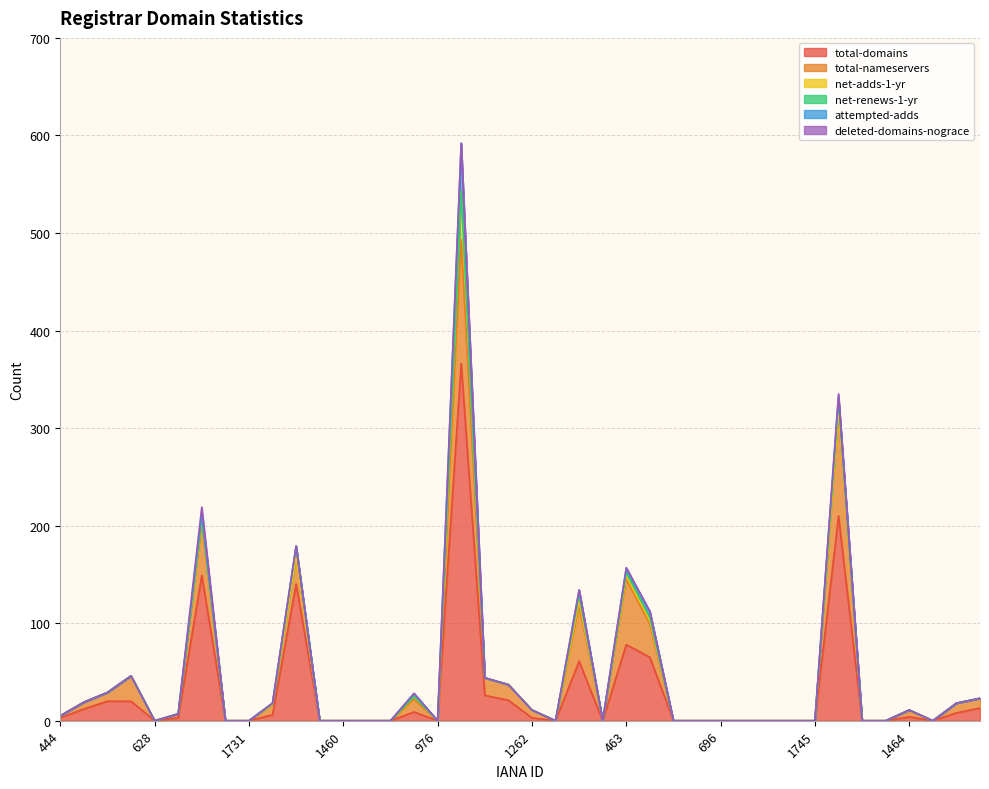

What position from the left is 463?

25